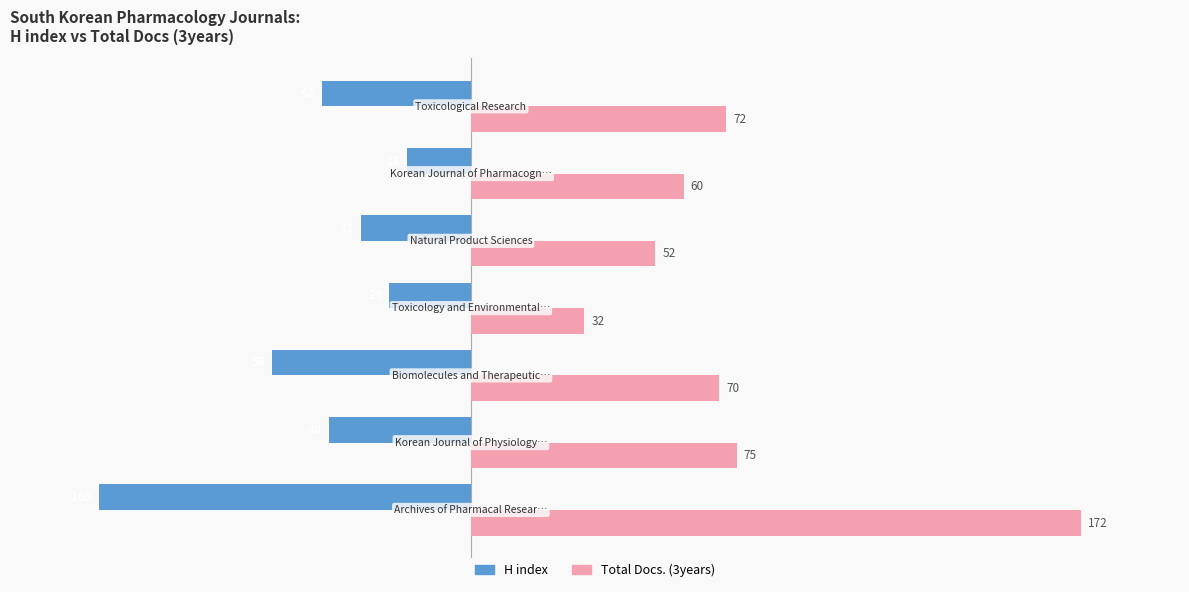

At how many categories does at least one series exceed 51?

6